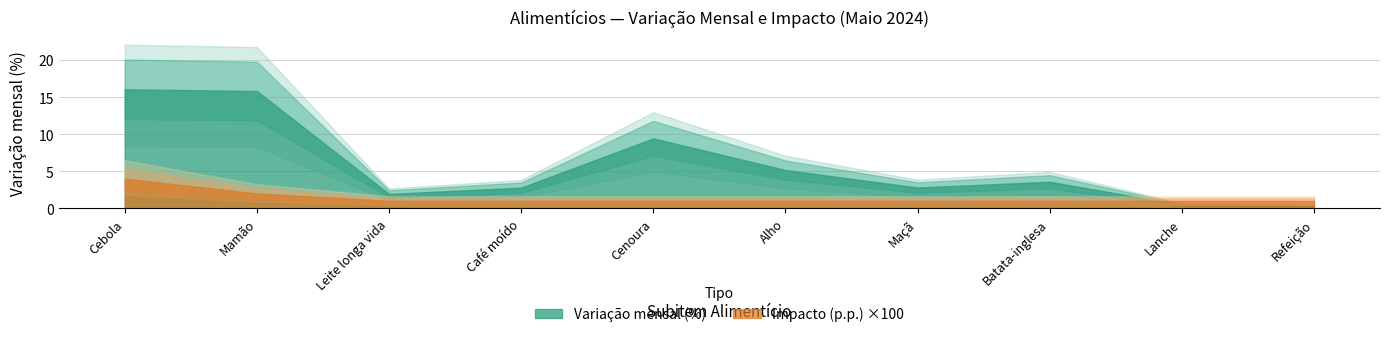

Read the Variação mensal (%) value at Batata-inglesa.

3.6